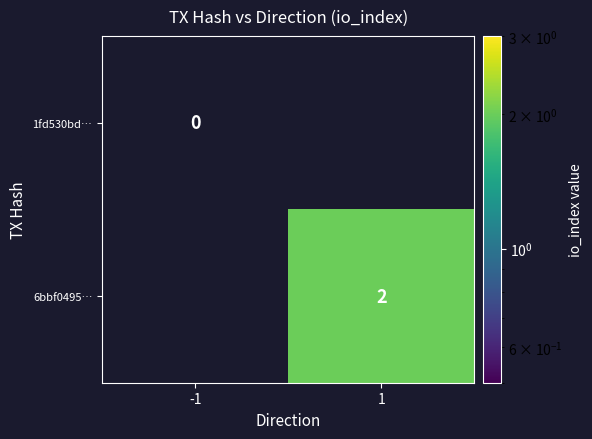

Is it true that 6bbf0495… equals 2 at 1?

True